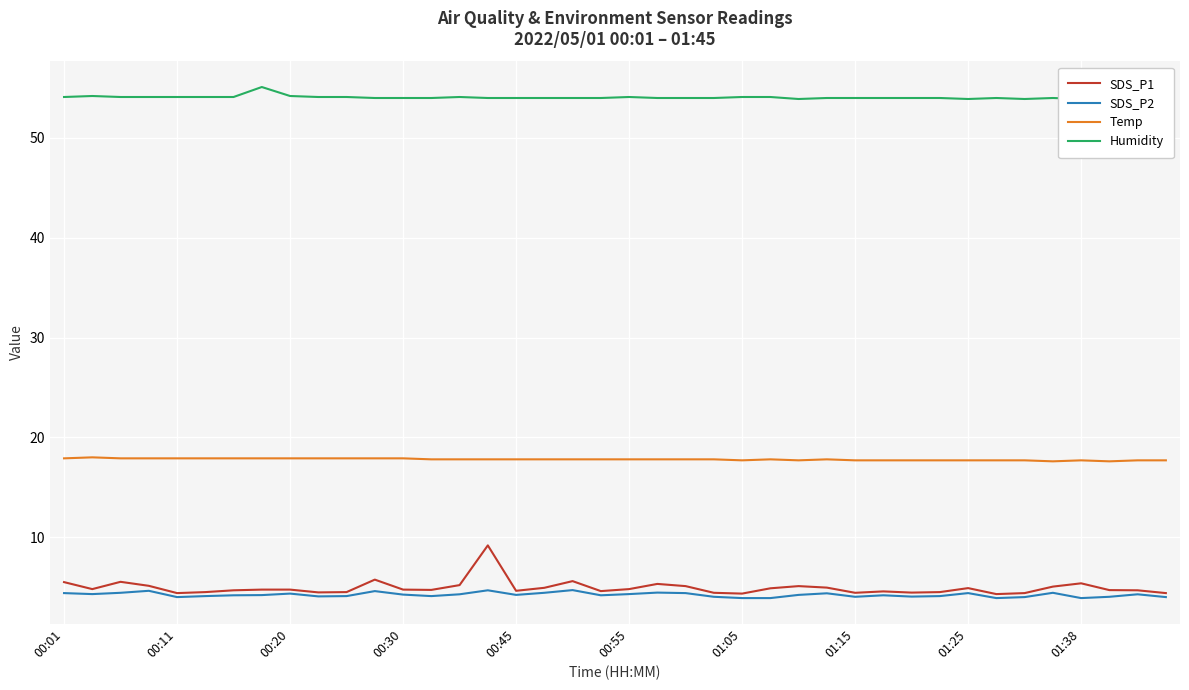

The value of Temp at 29 is 4.0. True or false?

False